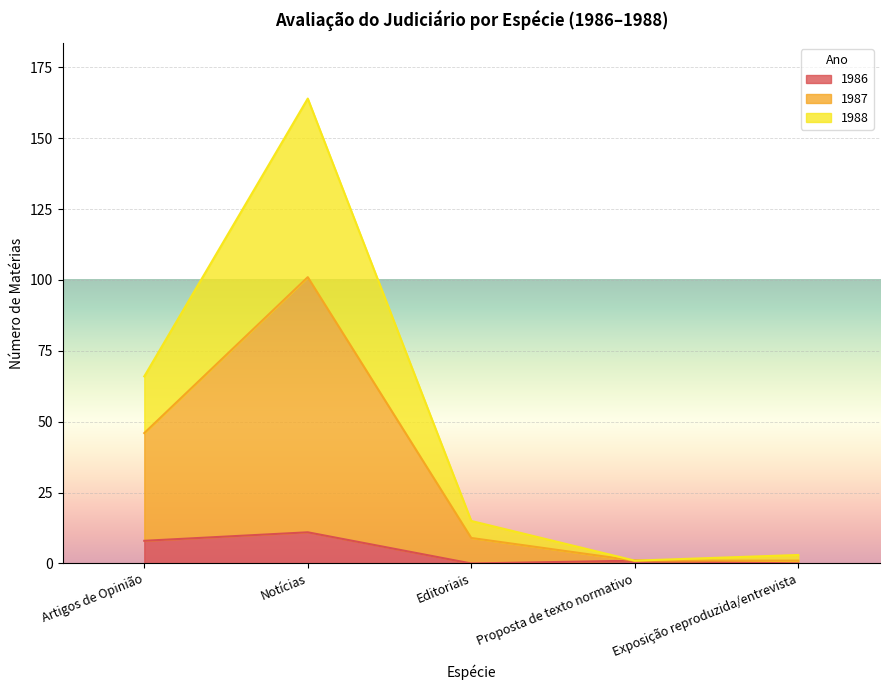

What is the difference between the maximum and minimum values in the 1986 series?

11